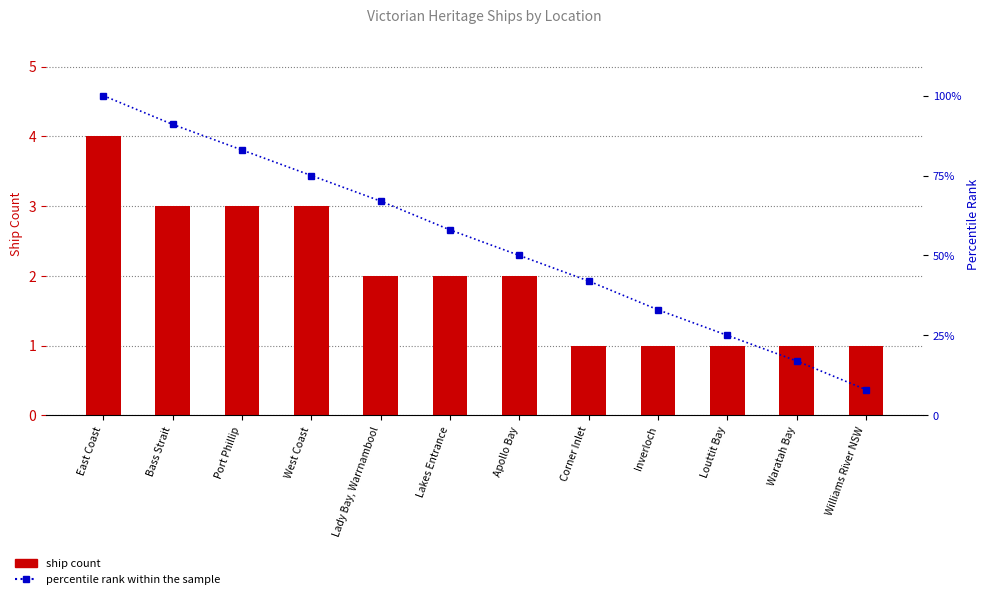

Is it true that ship count equals 6 at East Coast?

False